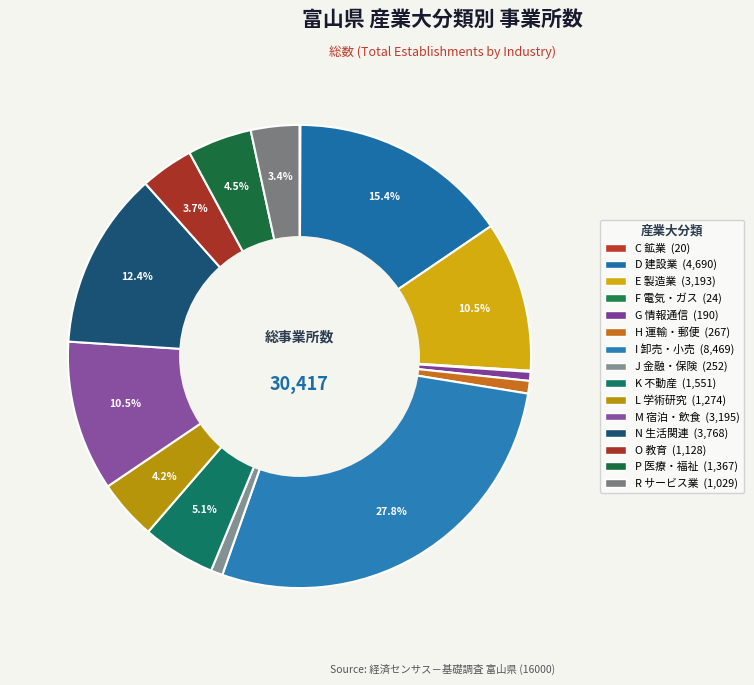

Count the number of slices in the pie.

15